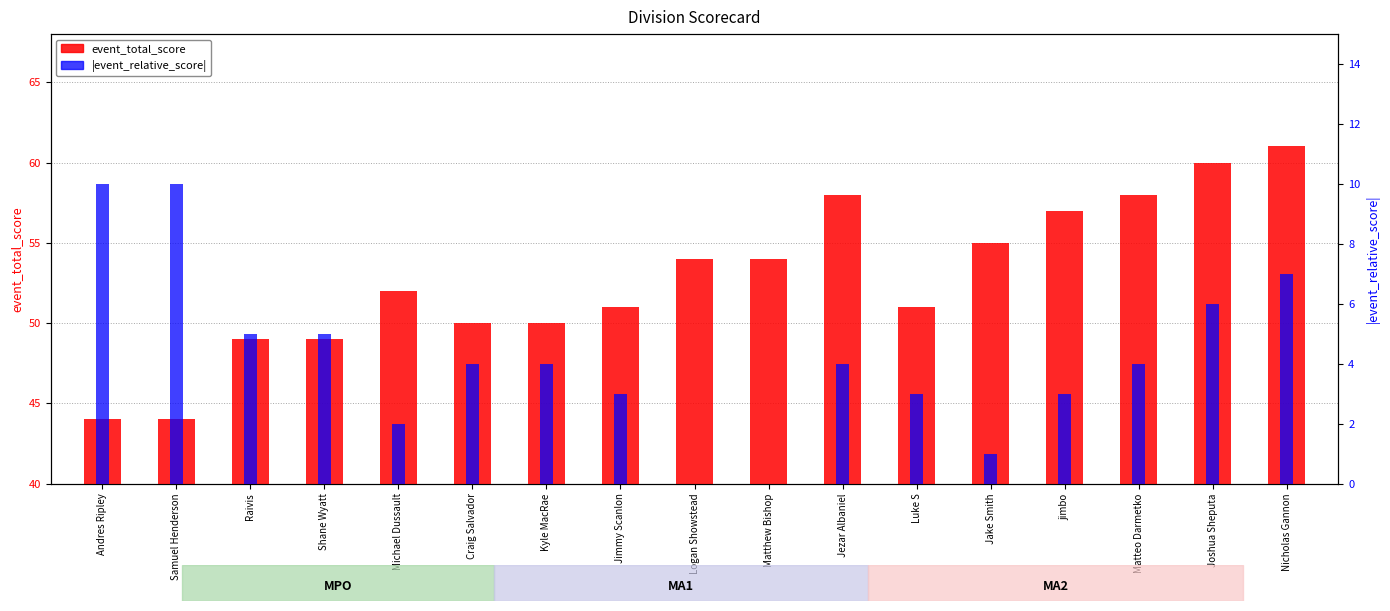

Count the number of categories in the chart.

17